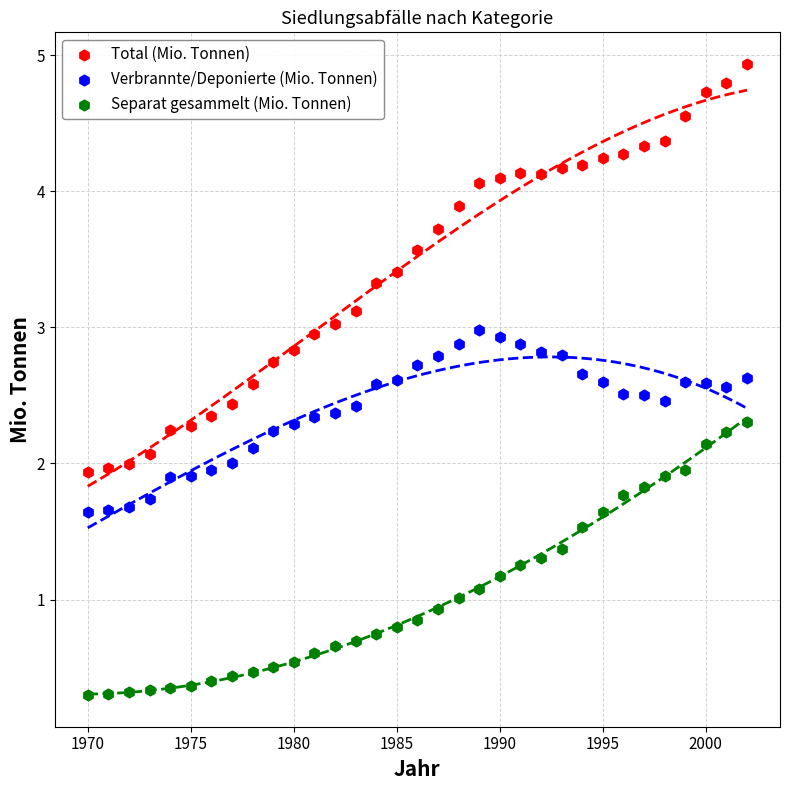

Which series has the largest Y range (max minus min)?

Total (Mio. Tonnen)